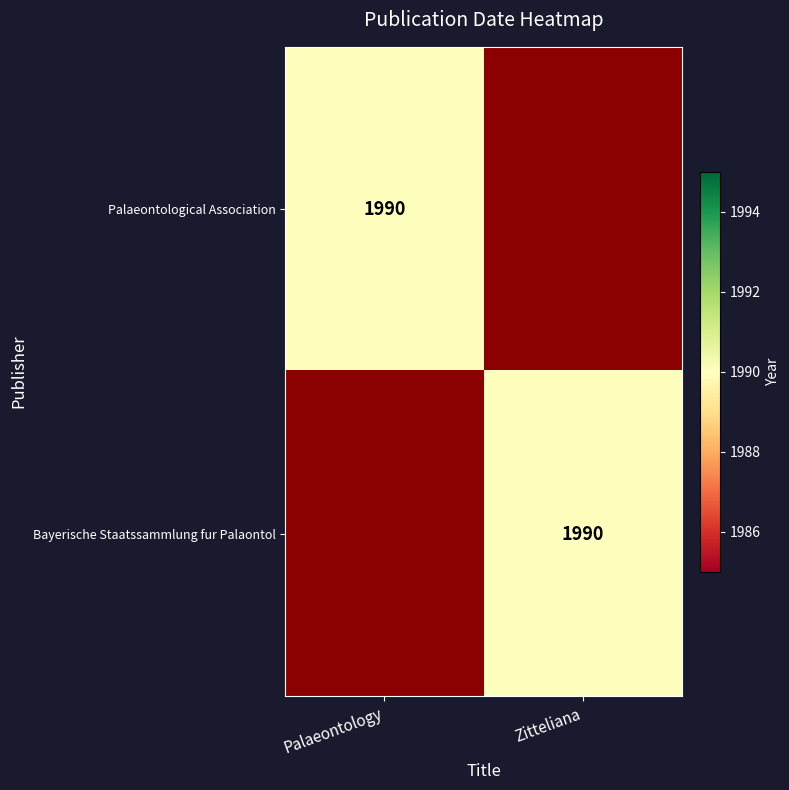

The Bayerische Staatssammlung fur Palaontol series shows 3341 at Zitteliana. True or false?

False